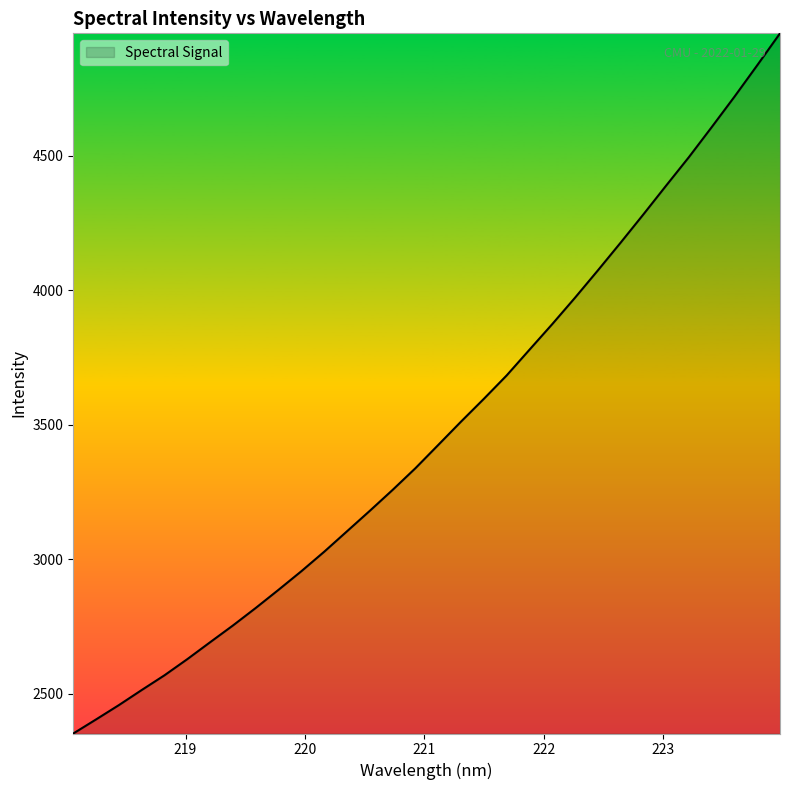

Count the number of categories in the chart.

32